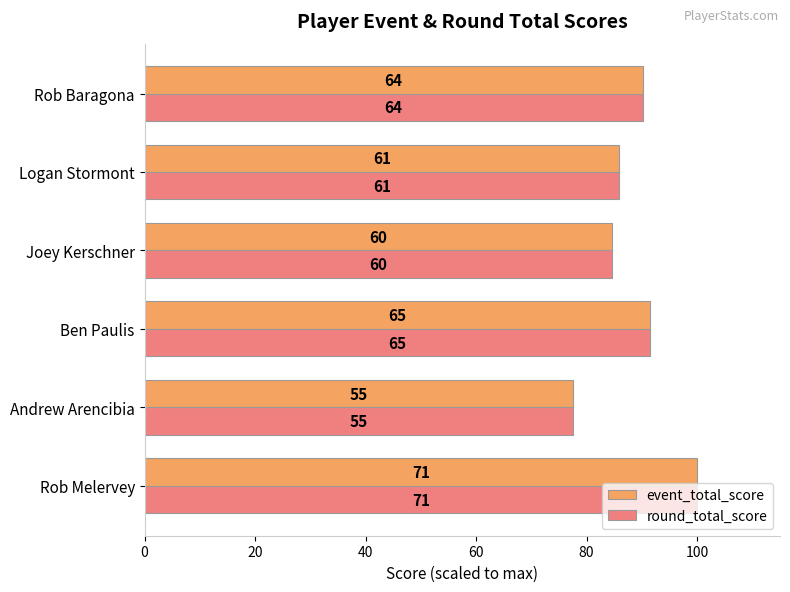

Count the number of data series in this chart.

2